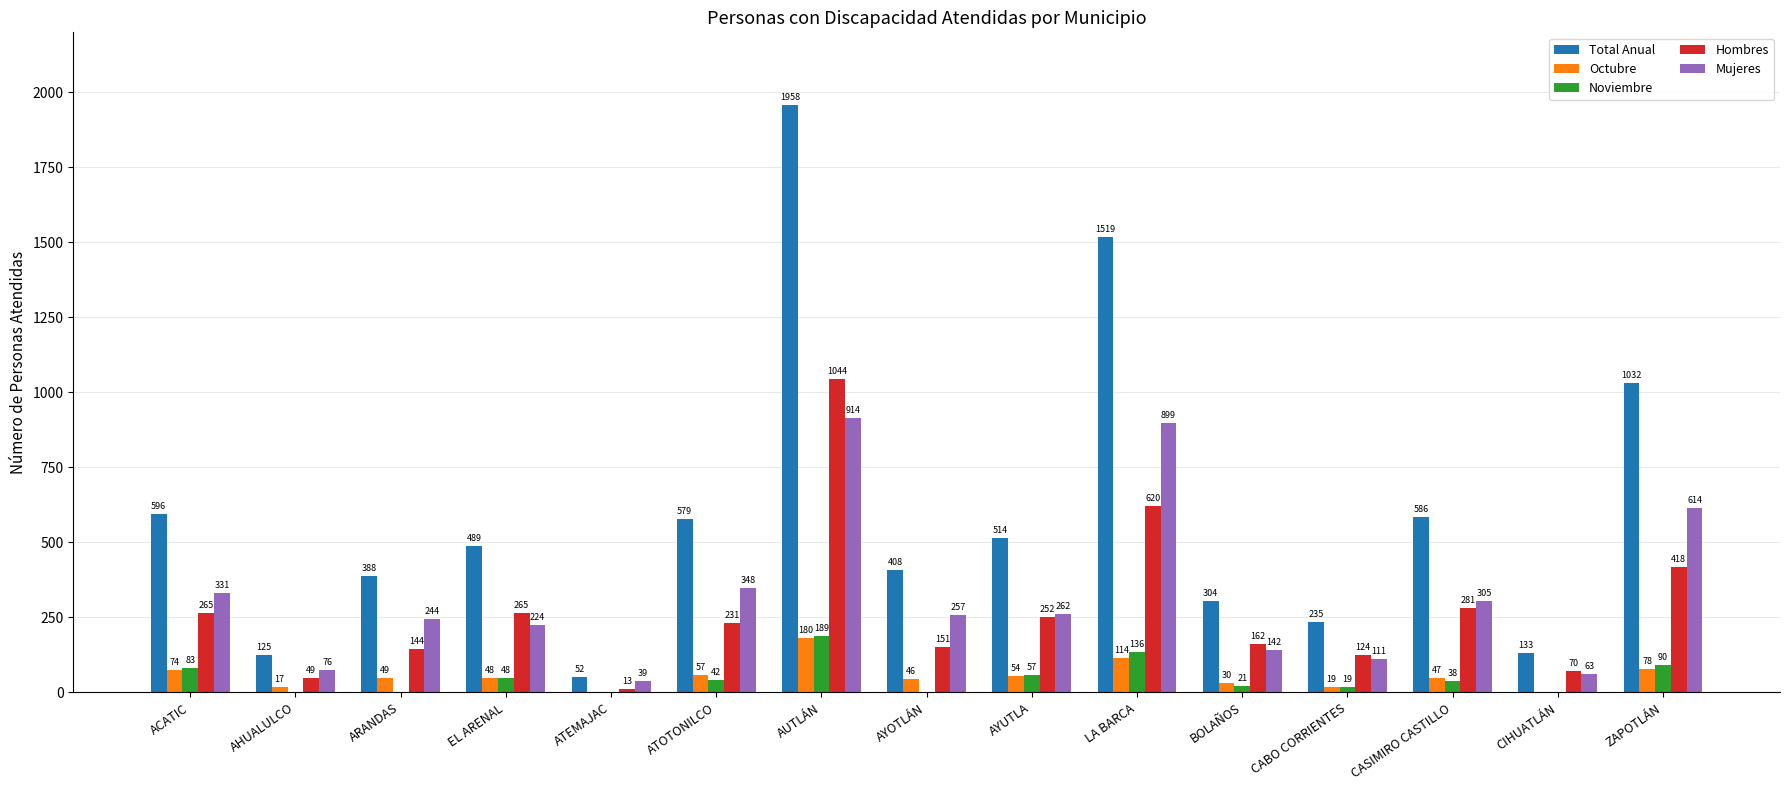

What is the sum of the Total Anual values at CASIMIRO CASTILLO and CABO CORRIENTES?

821